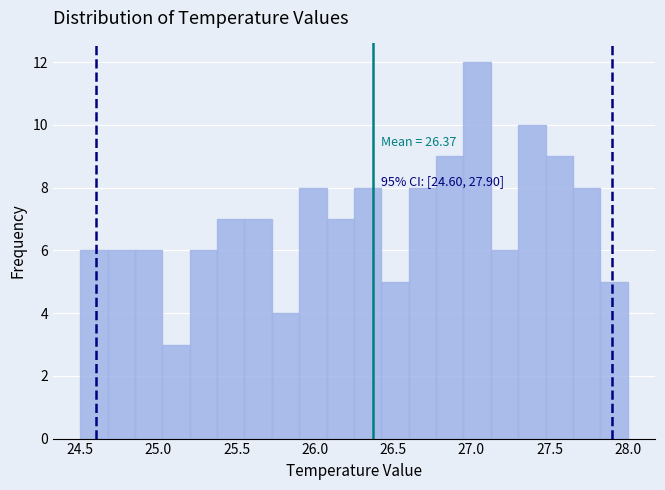

Read against the x-axis, roughly where is the centre of the tallest bar?

27.05